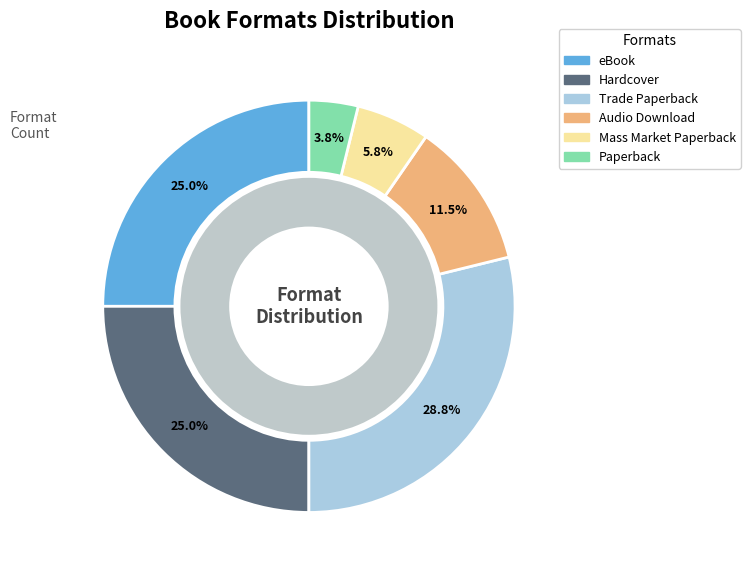

Which category has the smallest portion of the pie?

Paperback